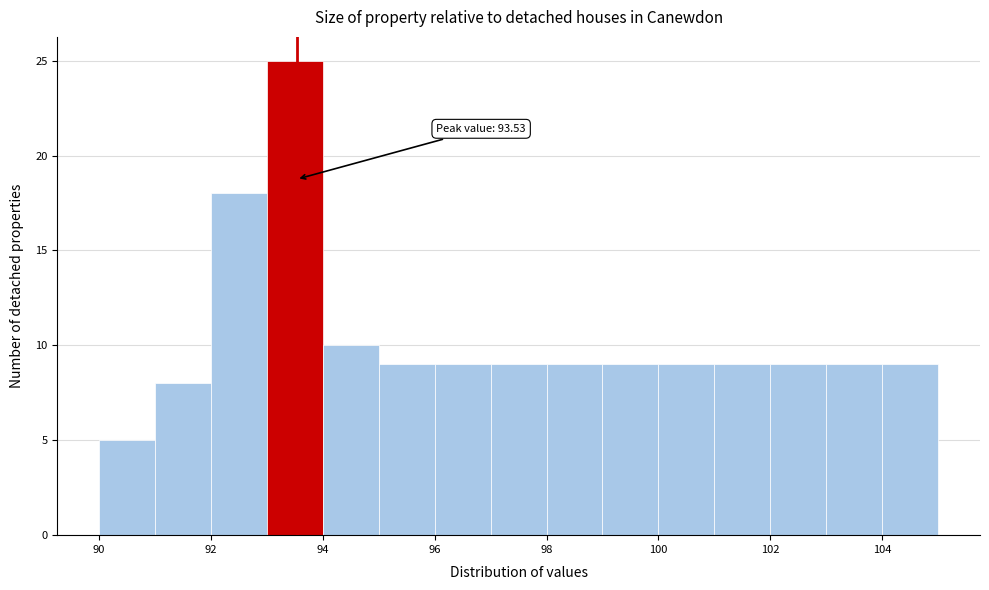

Over which range of the x-axis is the bar tallest?

93 to 94